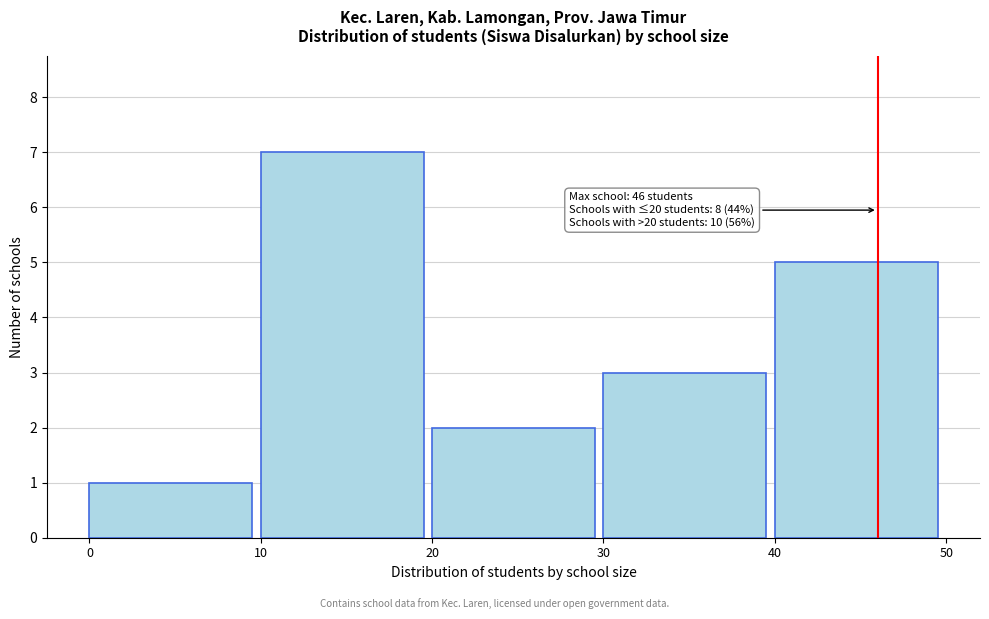

Which range on the x-axis has the tallest bar?

10 to 20